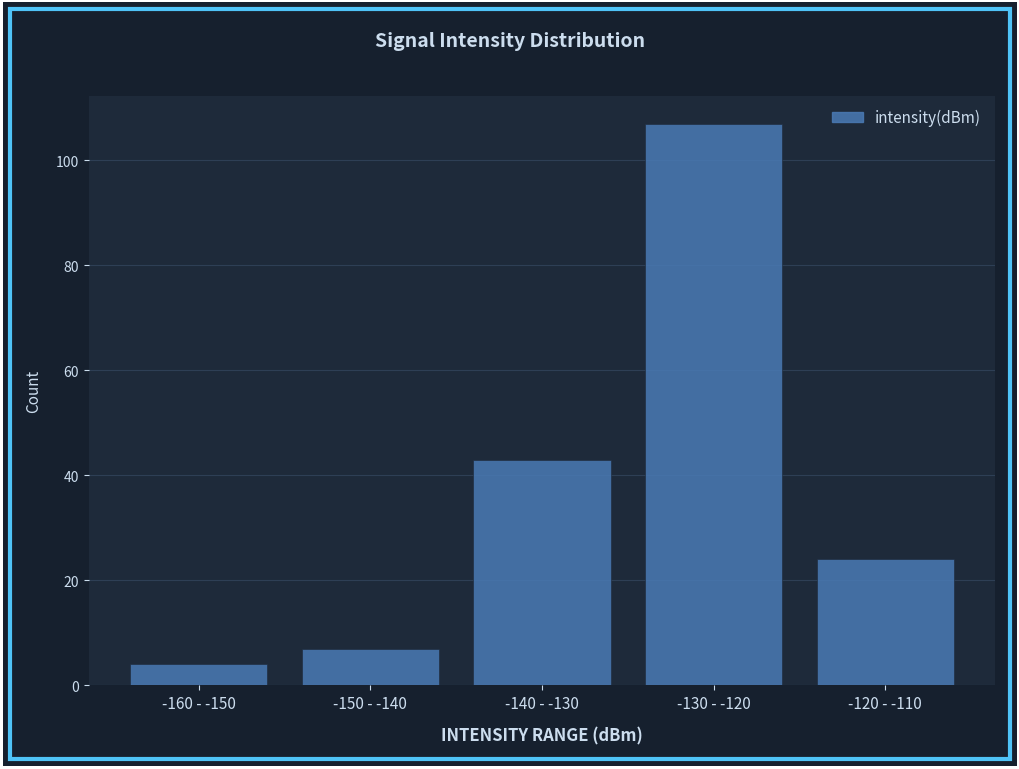

Reading left to right, extract all data points from this chart.

-160 - -150=4	-150 - -140=7	-140 - -130=43	-130 - -120=107	-120 - -110=24